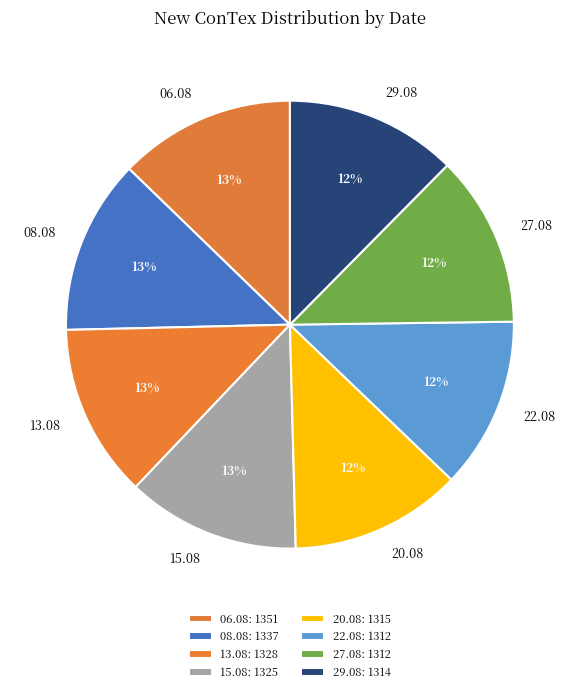

Is there a majority slice in this chart?

No